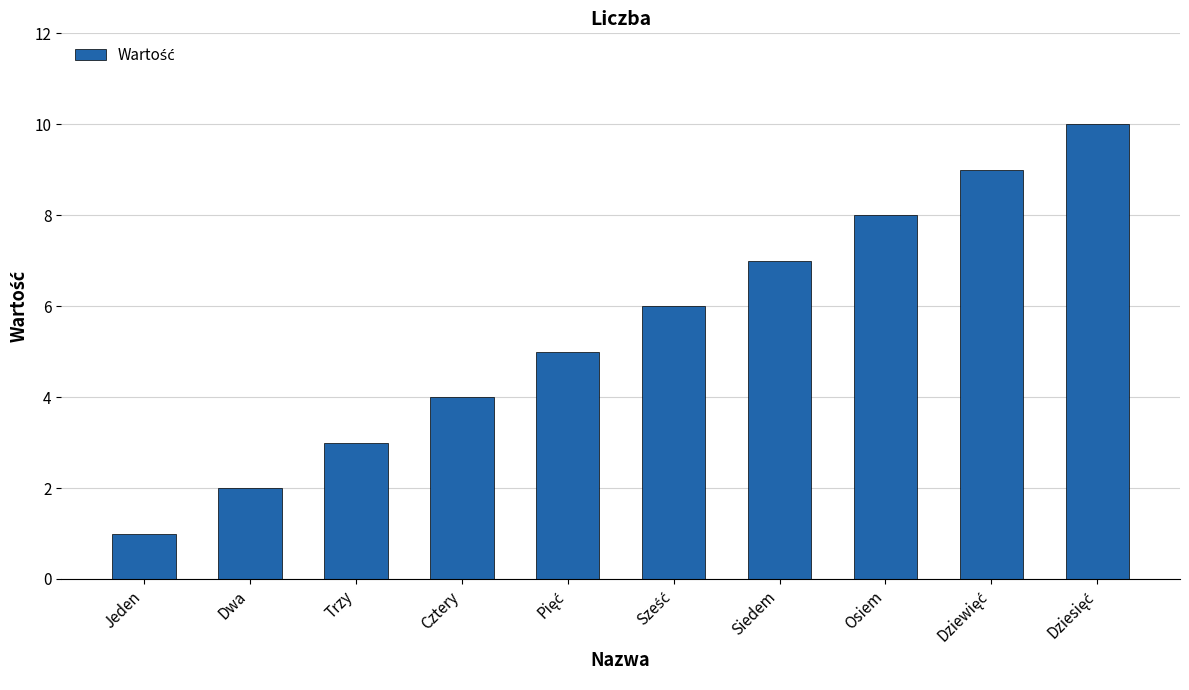

Read the value at Cztery.

4